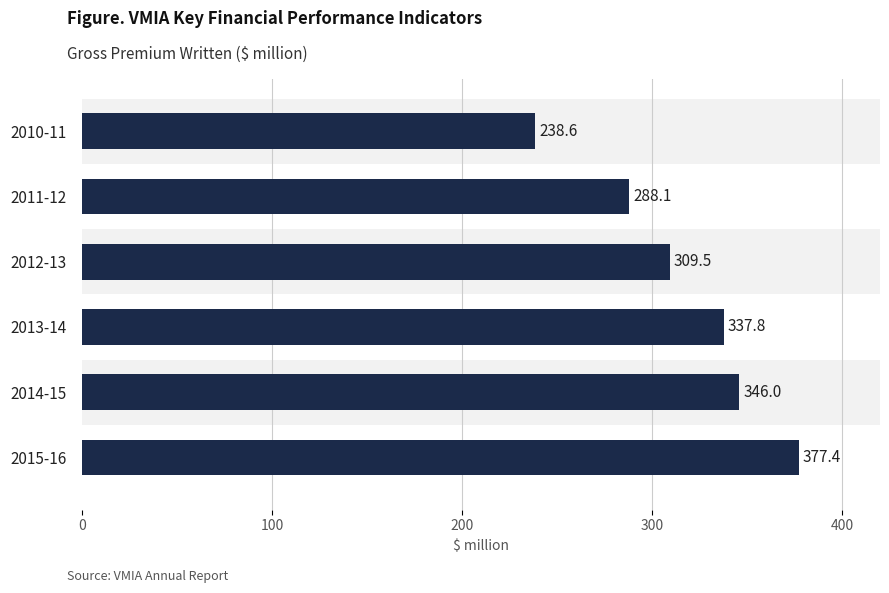

What is the change in value from 2014-15 to 2015-16?

+31.4